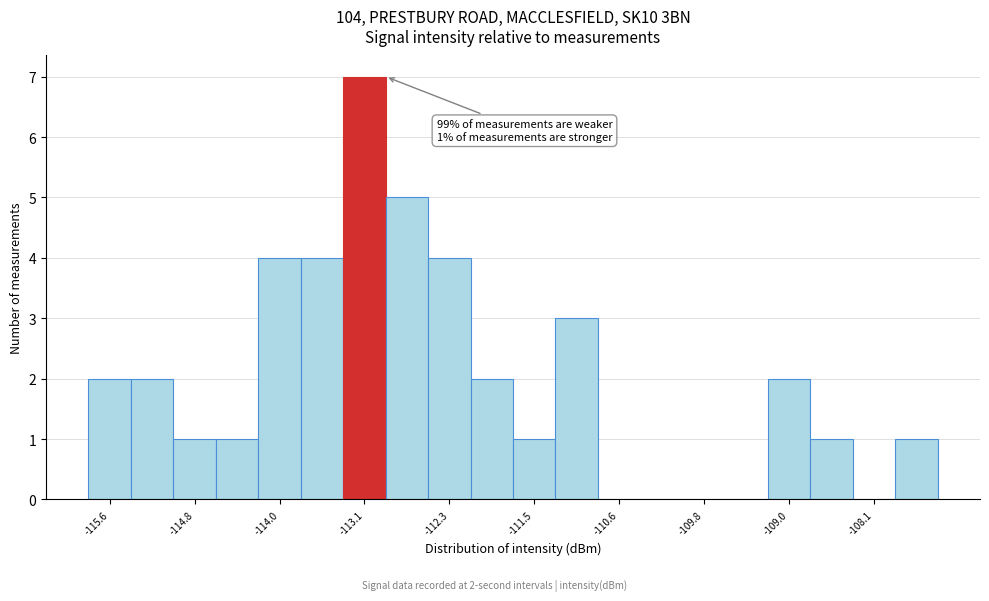

Which range on the x-axis has the tallest bar?

-113.3 to -112.9